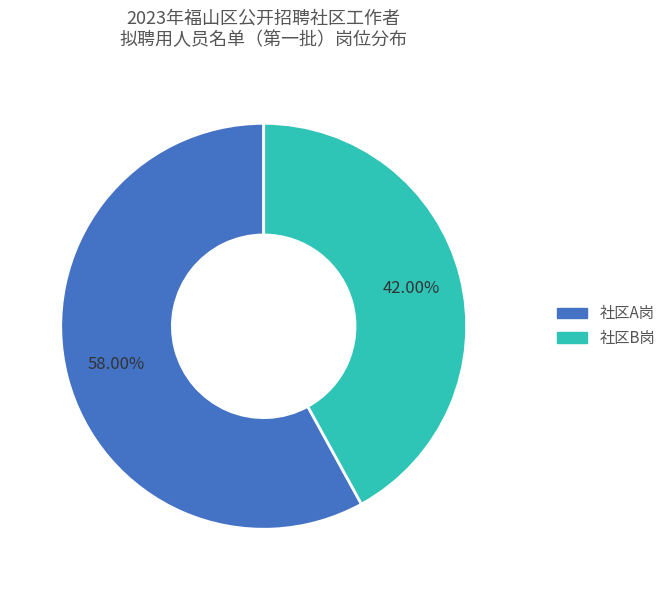

To the nearest percent, what portion does 社区A岗 represent?

58%